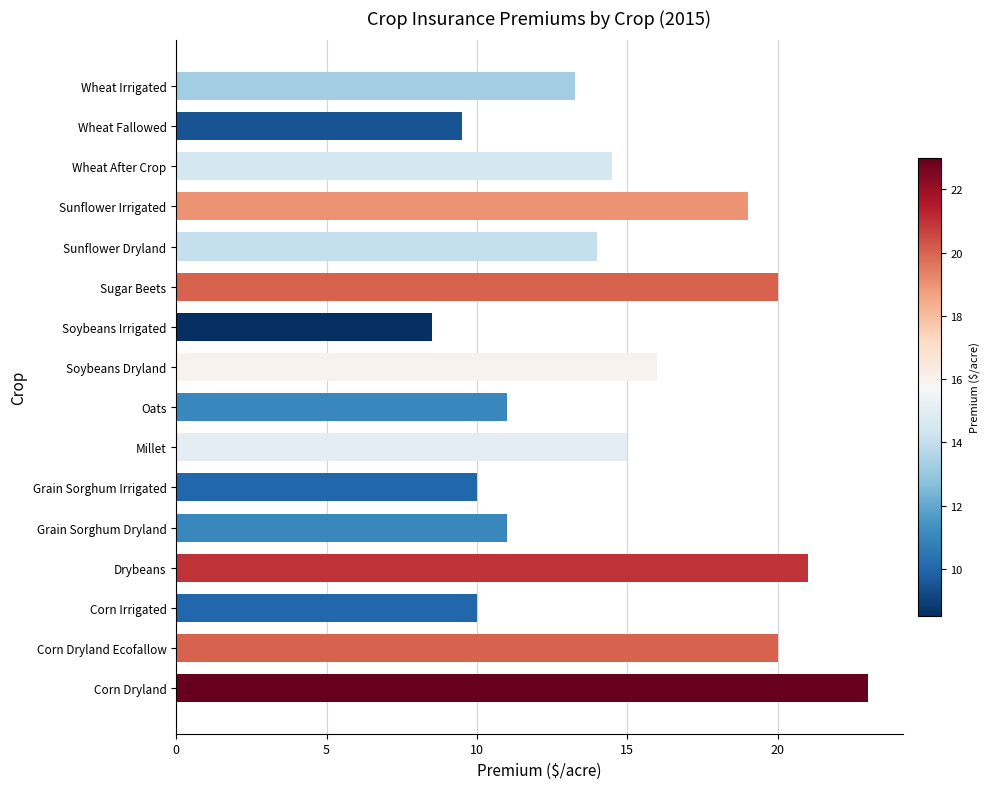

Is it true that the value at Millet is 15.0?

True